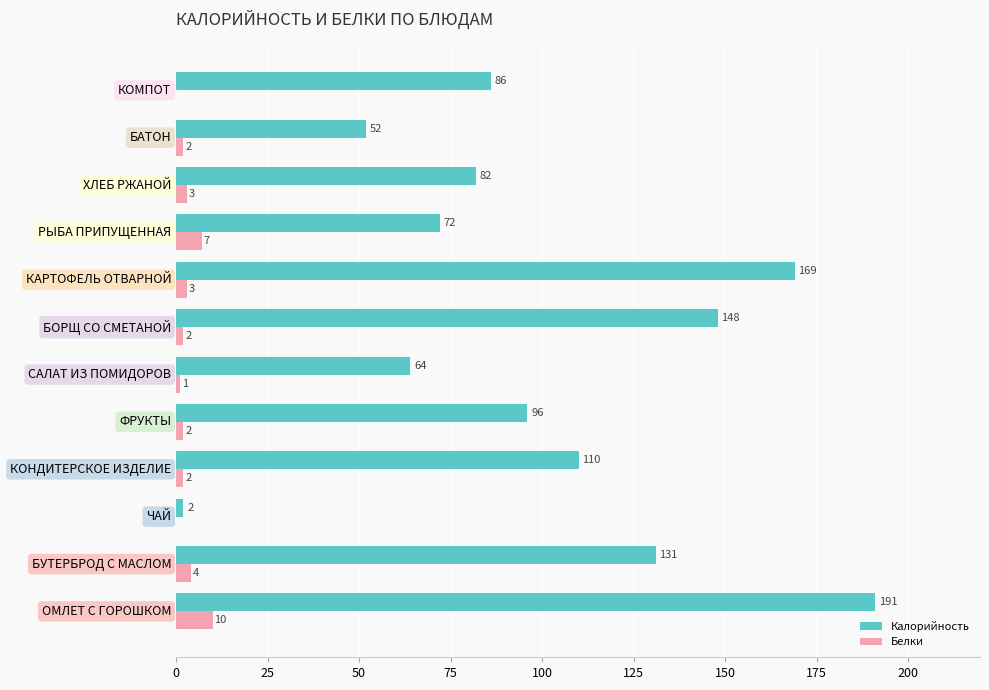

What is the sum of the Белки values at БАТОН and ОМЛЕТ С ГОРОШКОМ?

12